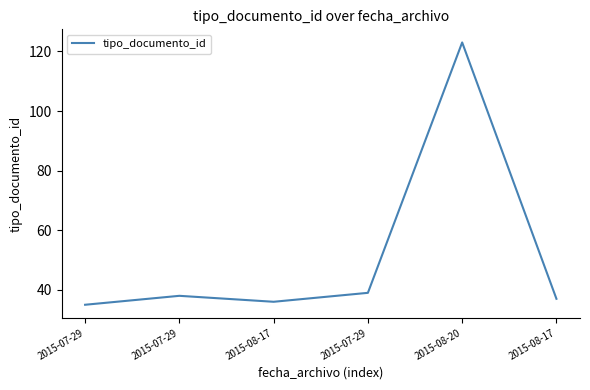

How many points are lower than both their immediate neighbors (excluding endpoints)?

1